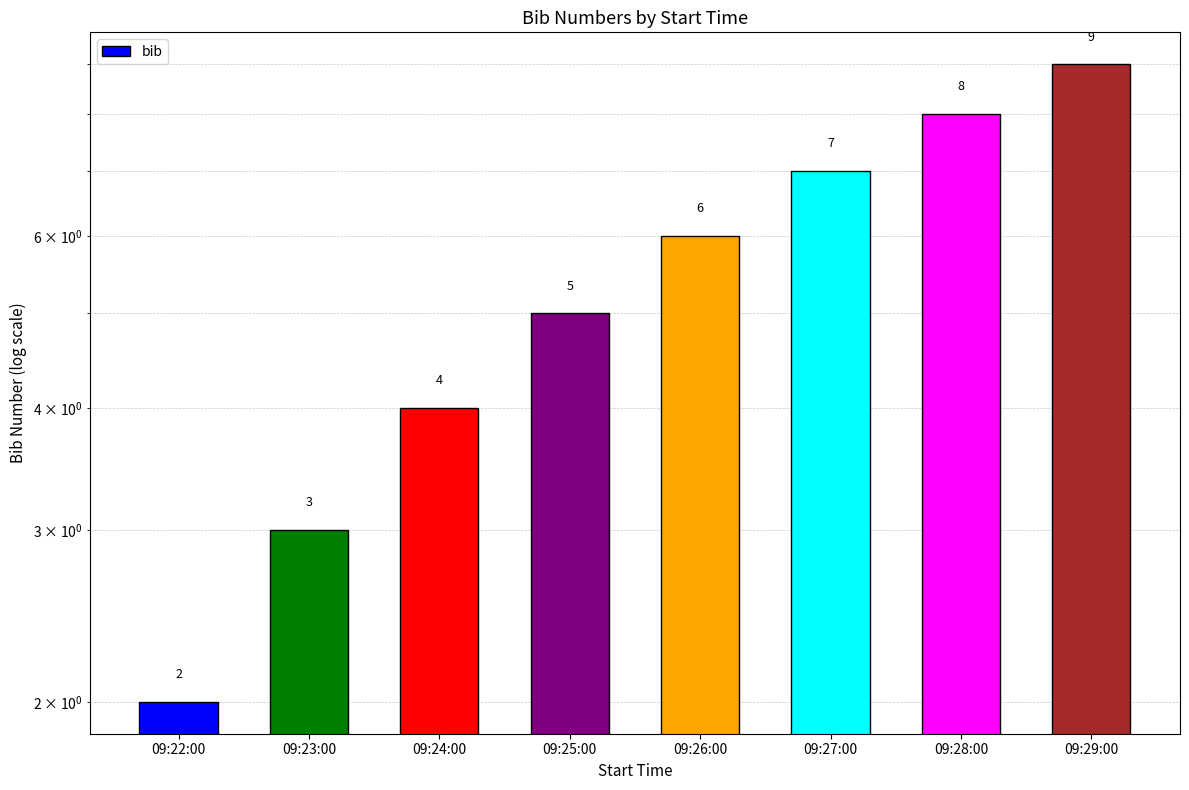

What position from the right is 09:24:00?

6